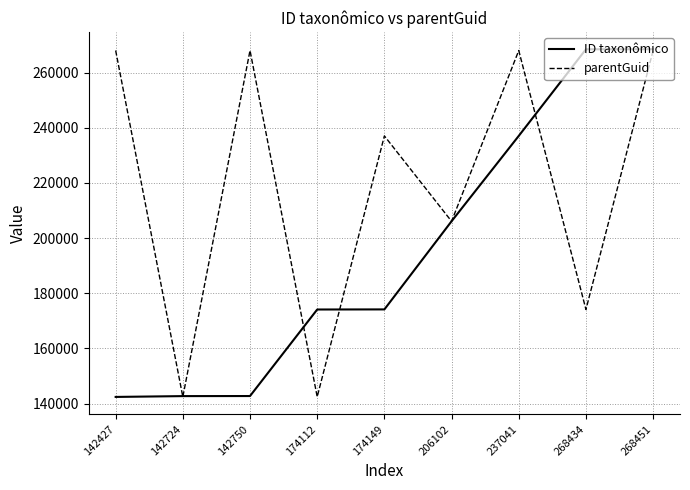

At which label is parentGuid closest to 205216?

206102